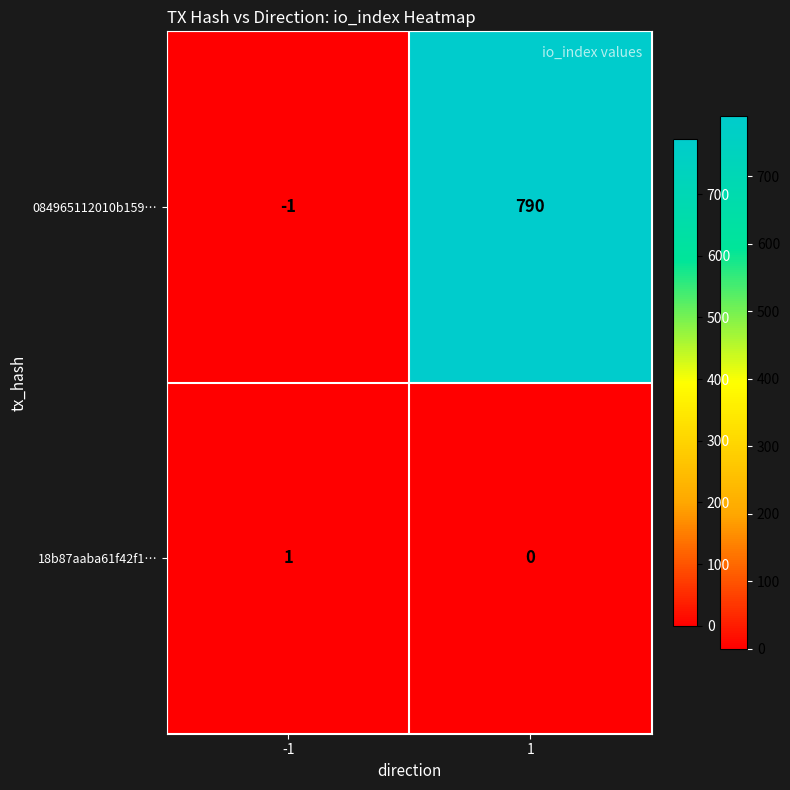

Which series has the largest range (max minus min)?

084965112010b159…